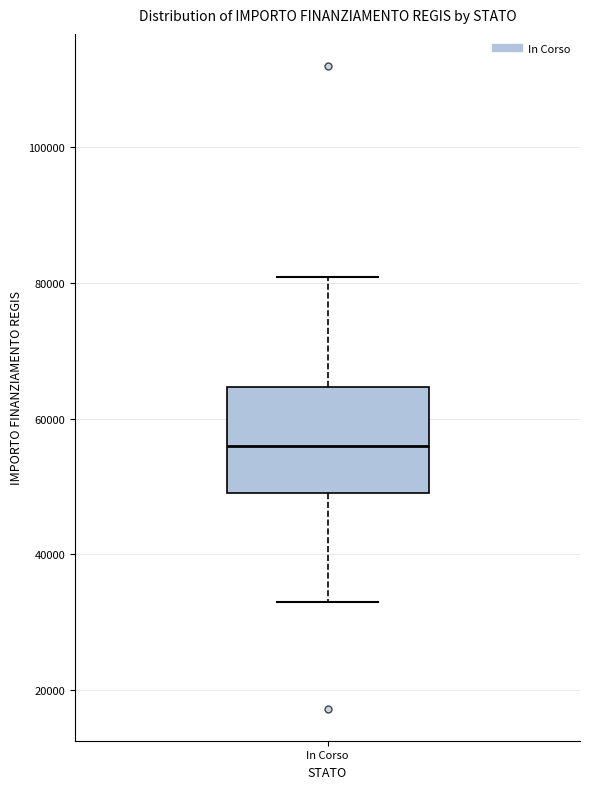

Transcribe this box plot: give where the median line is, the range the box spans, and where the two whiskers end, as read against the y-axis. The values are not printed on the chart, so give them approximately, as read against the axis.

median 56000, box 50000 to 64000, whiskers 32000 to 80000